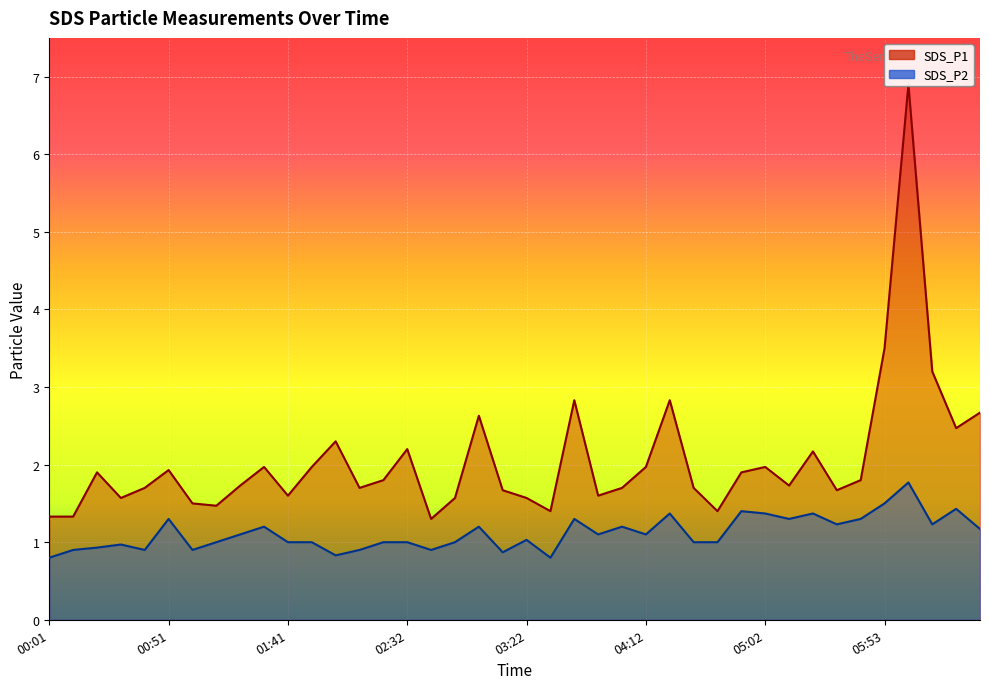

At which category is the sum across all series the highest?

06:03